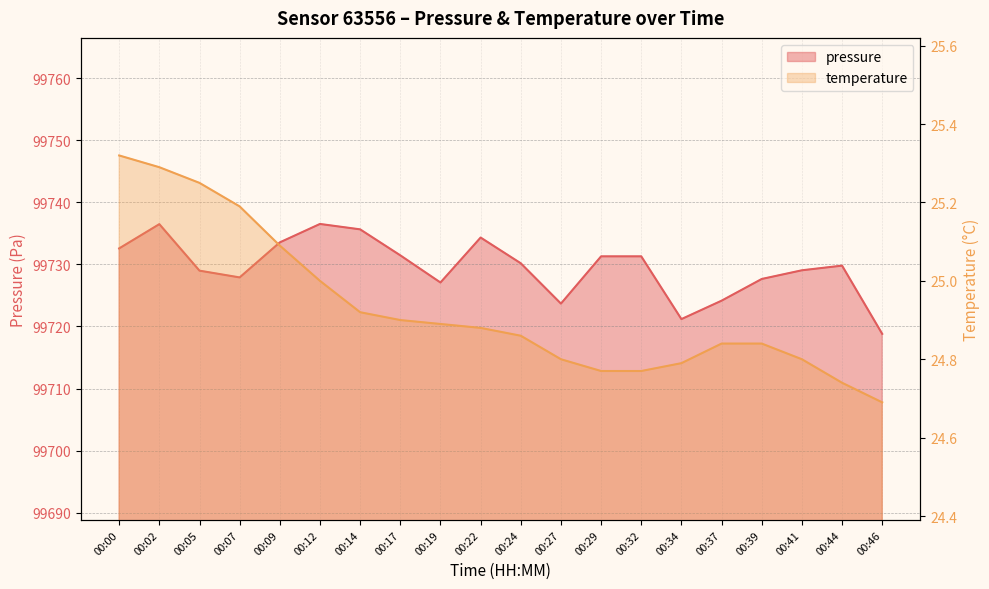

Which series has the widest spread of values?

pressure